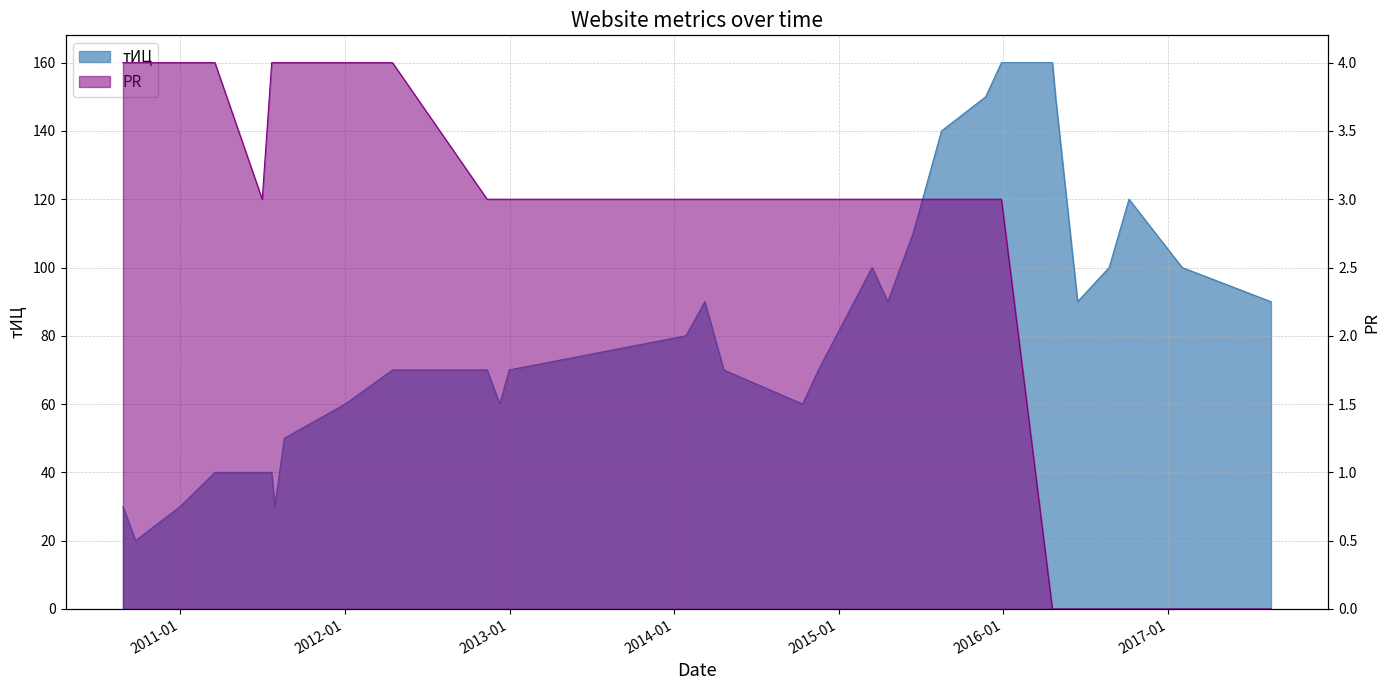

How many interior local valleys does the PR series have?

1